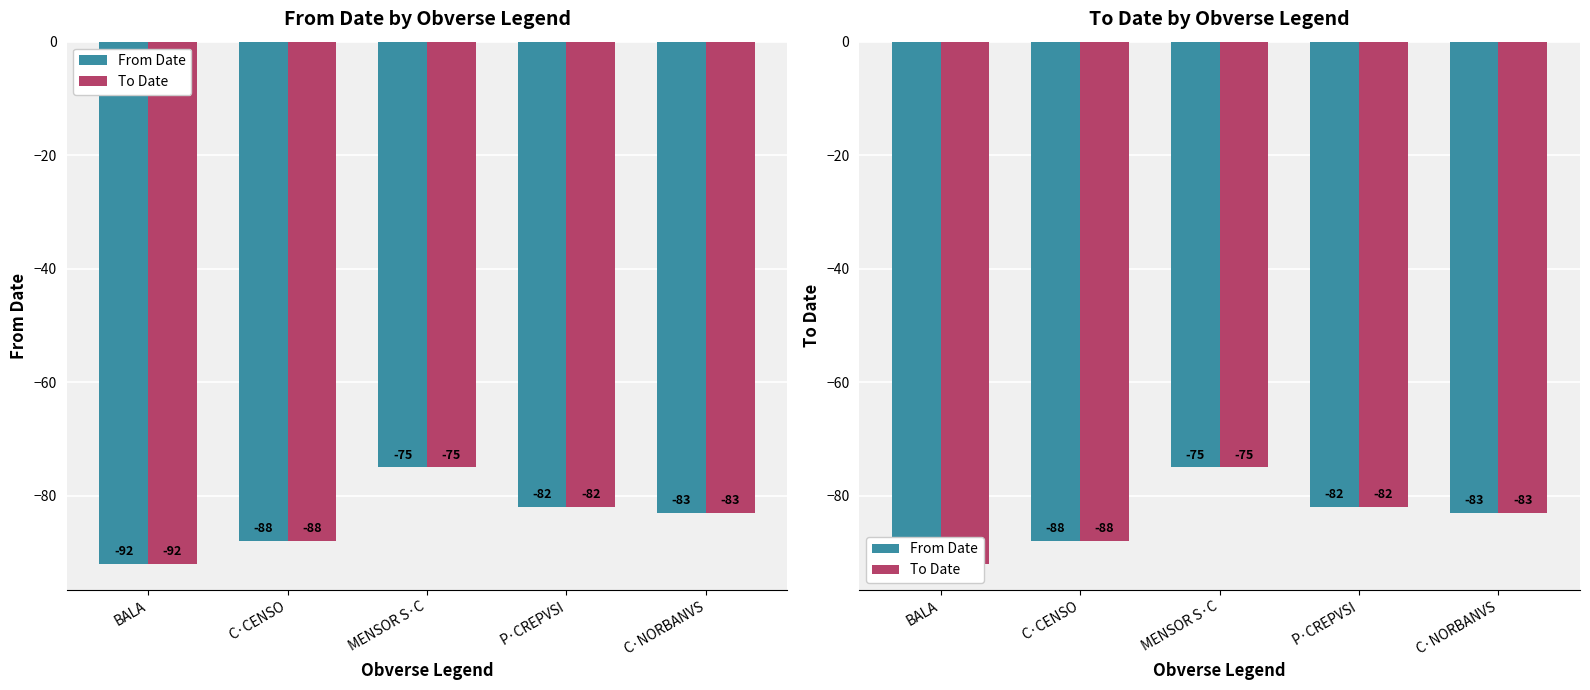

What is the difference between the From Date values at C·CENSO and MENSOR S·C?

13